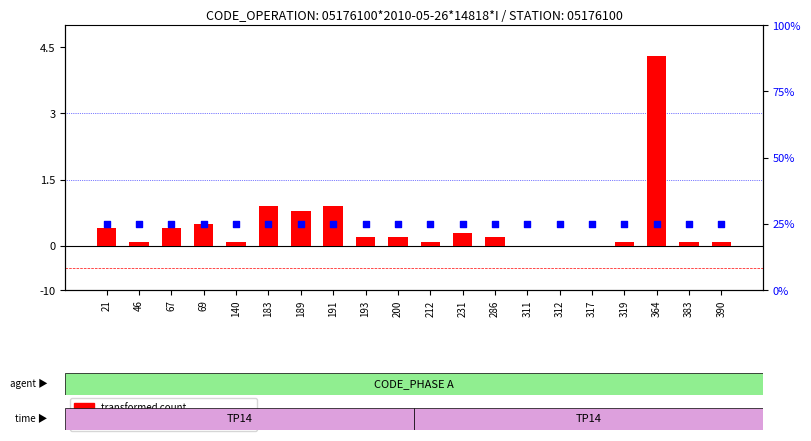

Which series reaches the maximum Y coordinate?

transformed count